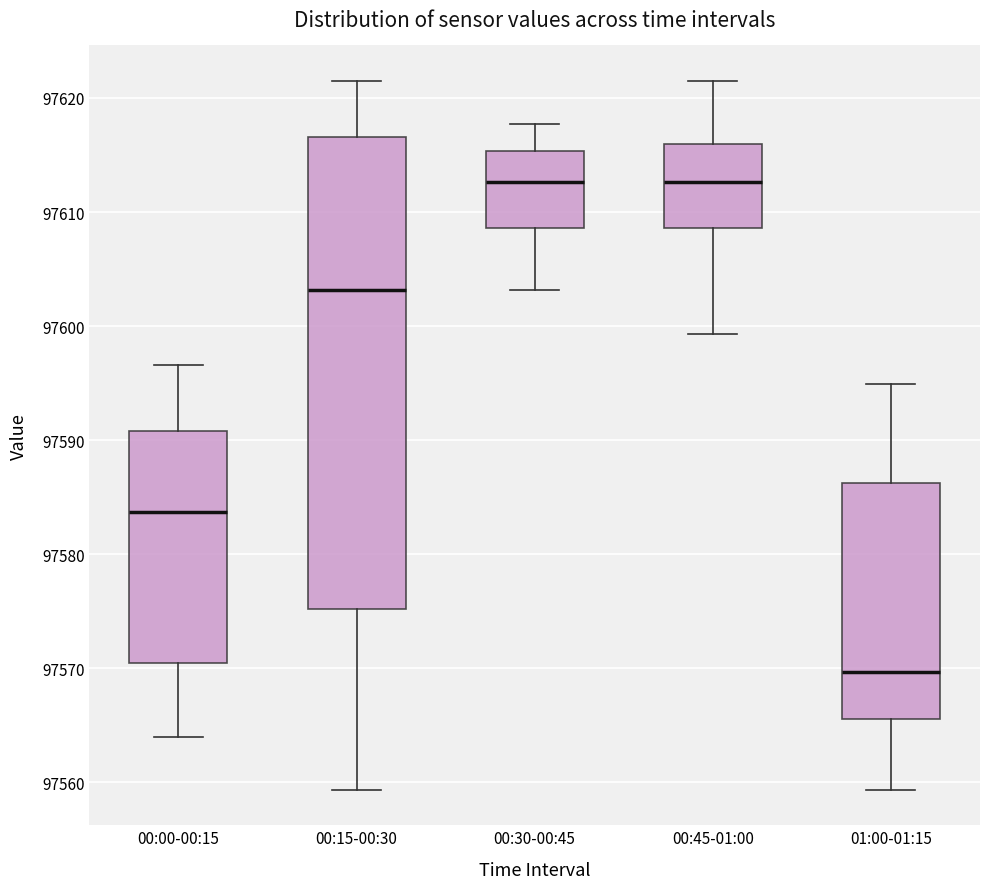

Comparing the boxes themselves (not the whiskers), which one is the tallest?

00:15-00:30